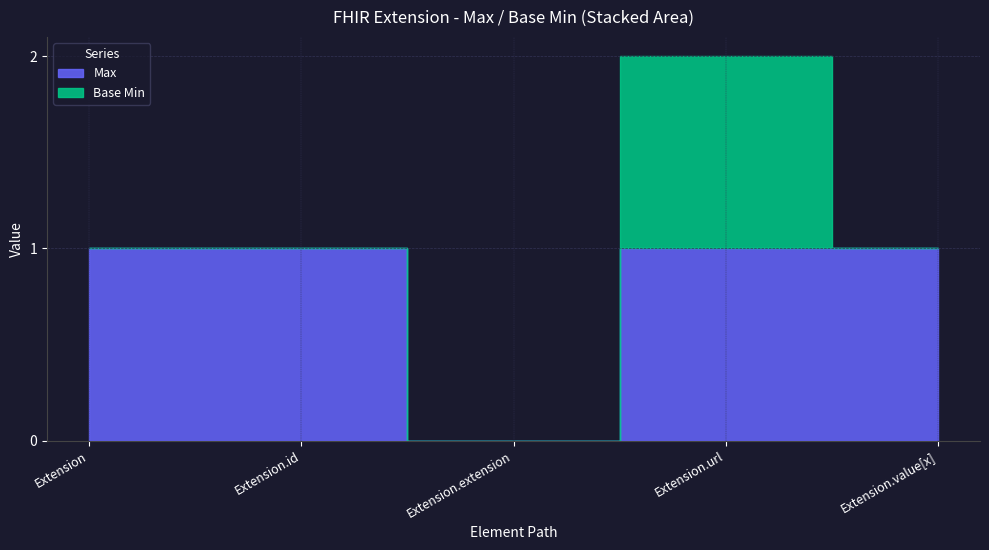

Reading right to left, list all the values displayed in this chart.

Max: Extension.value[x]=1	Extension.url=1	Extension.extension=0	Extension.id=1	Extension=1
Base Min: Extension.value[x]=0	Extension.url=1	Extension.extension=0	Extension.id=0	Extension=0